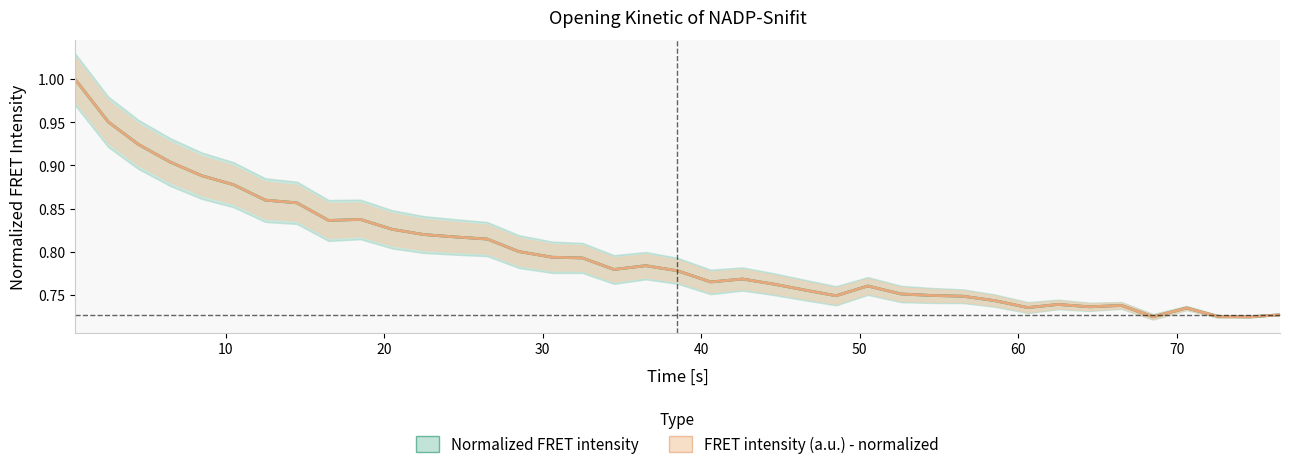

What is the difference between the maximum and second lowest values in the Normalized FRET intensity series?

0.3